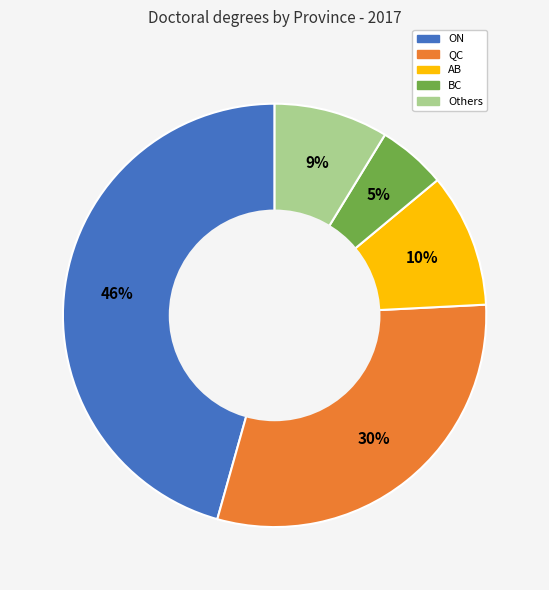

How many slices are in this pie chart?

5